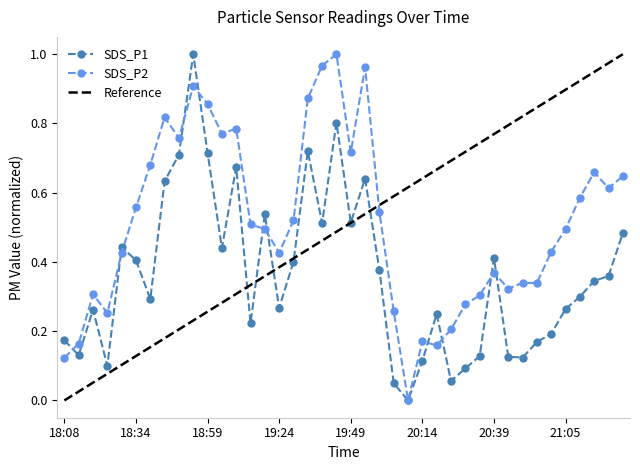

Is this an area chart (filled region under the line)?

No